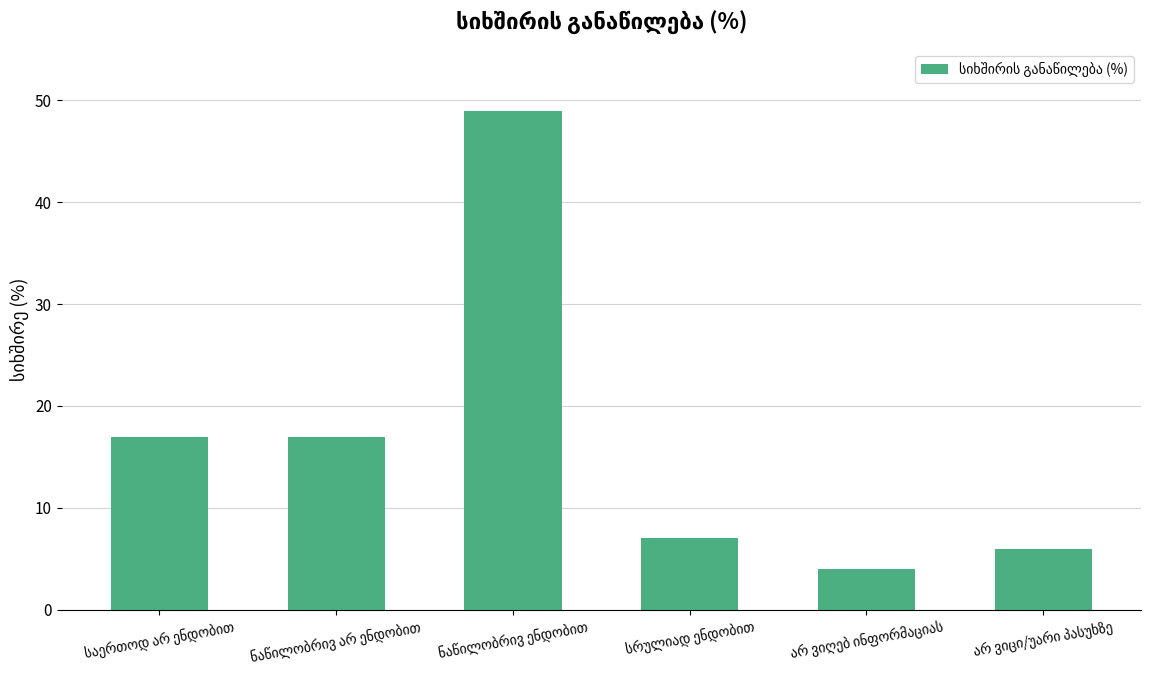

Count the number of data series in this chart.

1